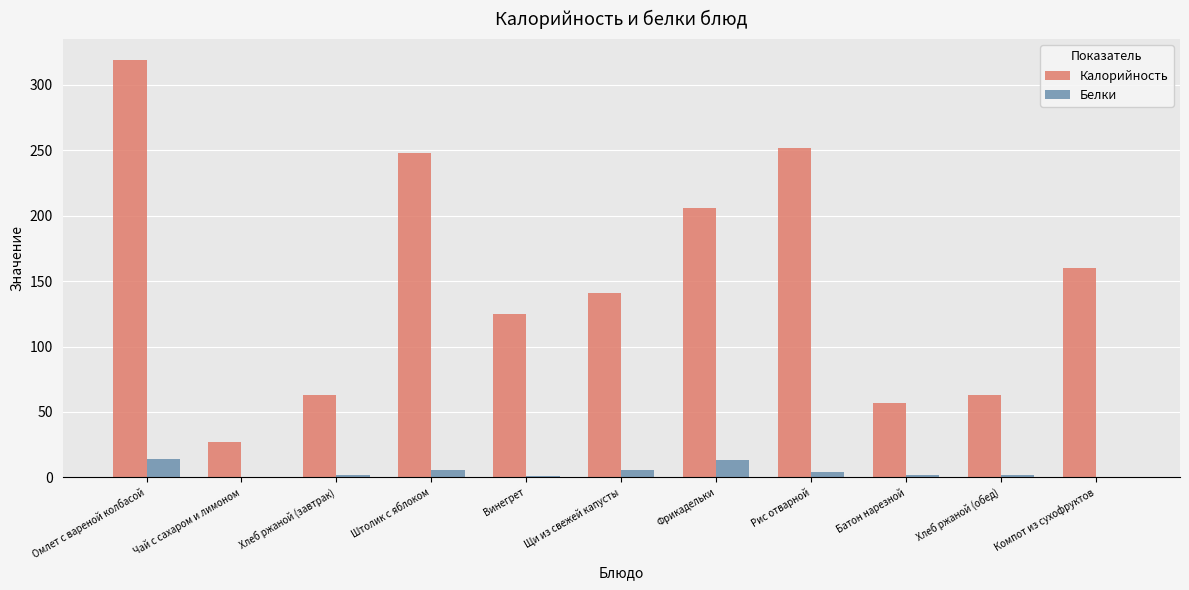

How many series are shown in this chart?

2